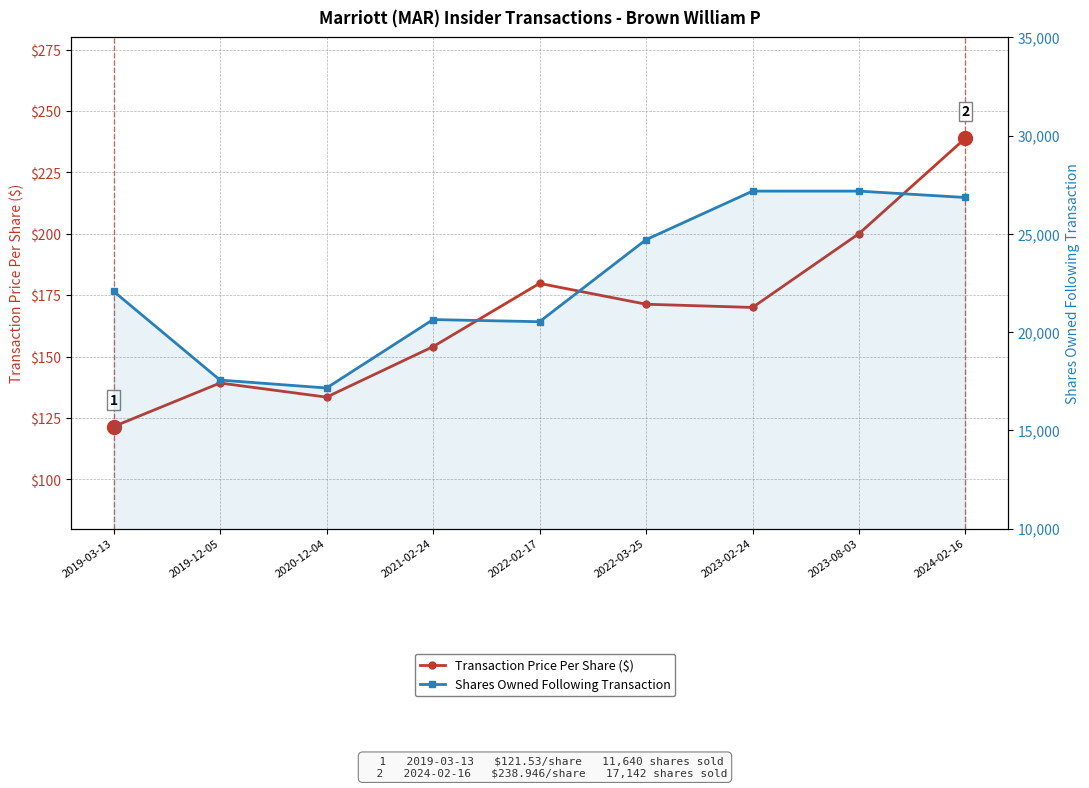

Rank the categories by Shares Owned Following Transaction value from lowest to highest.

2020-12-04, 2019-12-05, 2022-02-17, 2021-02-24, 2019-03-13, 2022-03-25, 2024-02-16, 2023-02-24, 2023-08-03